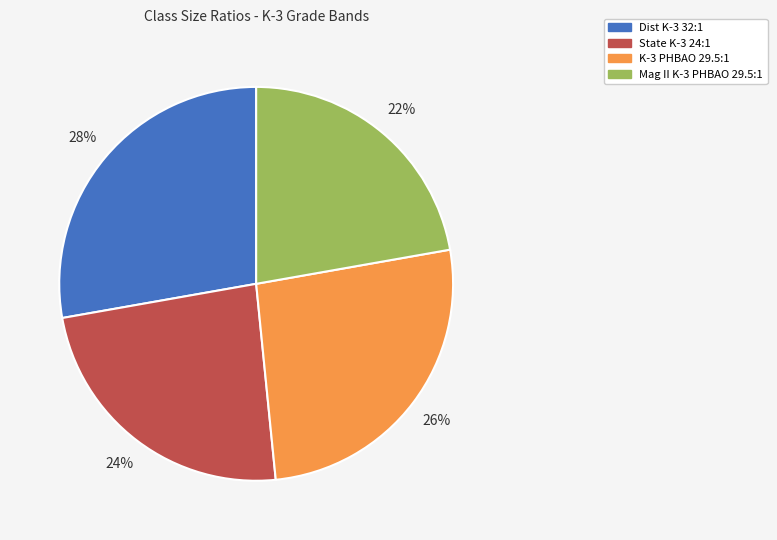

Does any single category account for the majority?

No